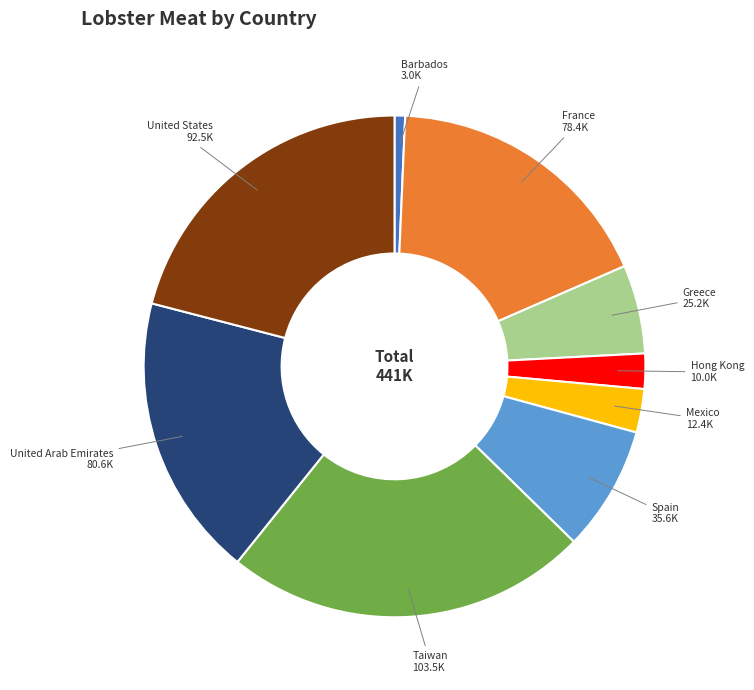

Is it true that Spain is 8% of the pie?

True